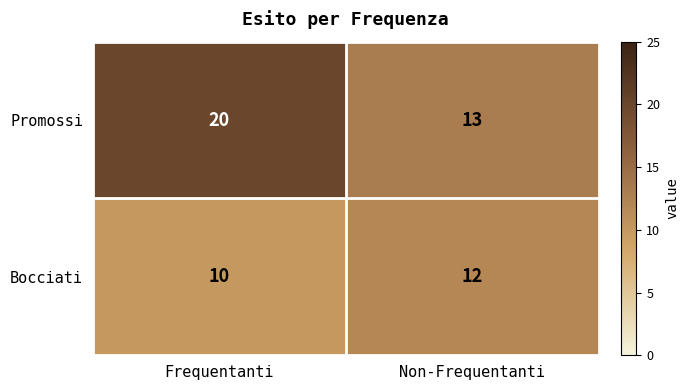

List the labels in order of Bocciati value, smallest first.

Frequentanti, Non-Frequentanti